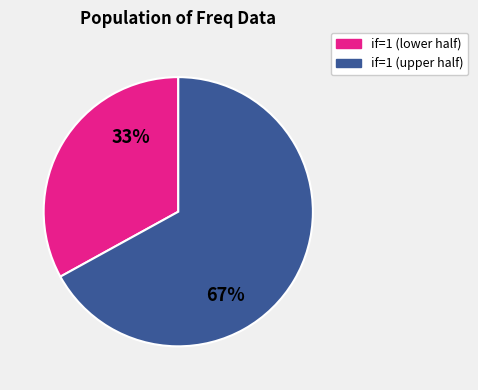

Count the number of slices in the pie.

2